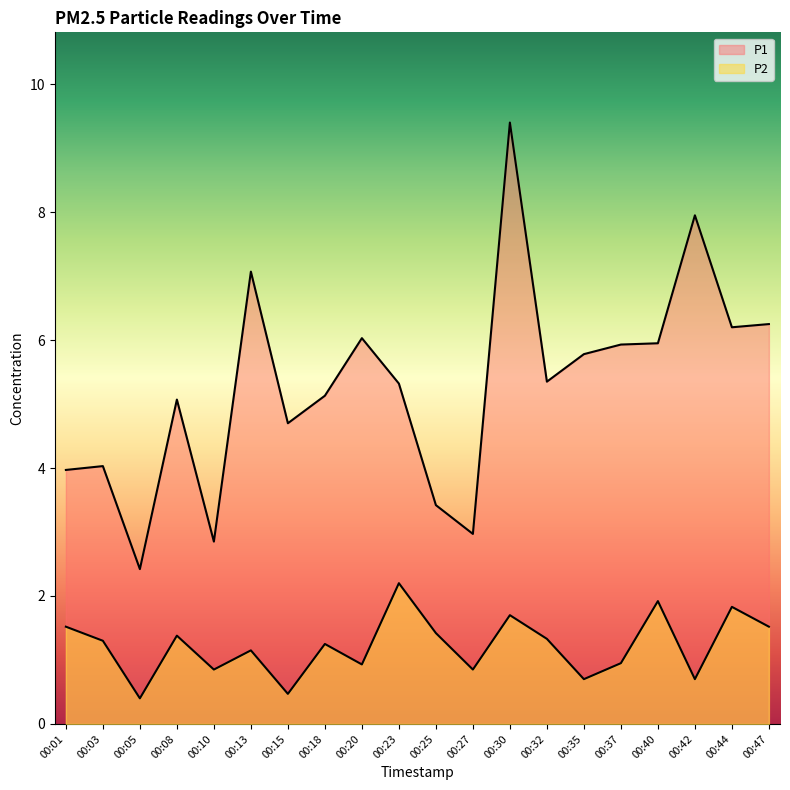

Read the P2 value at 00:40.

1.9